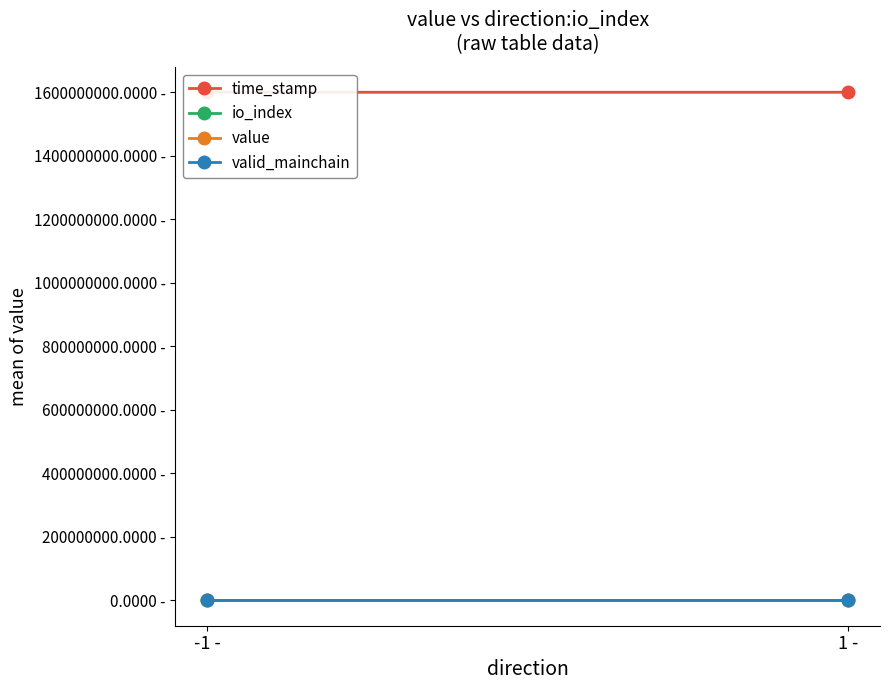

Which category has the highest value in the time_stamp series?

-1 -